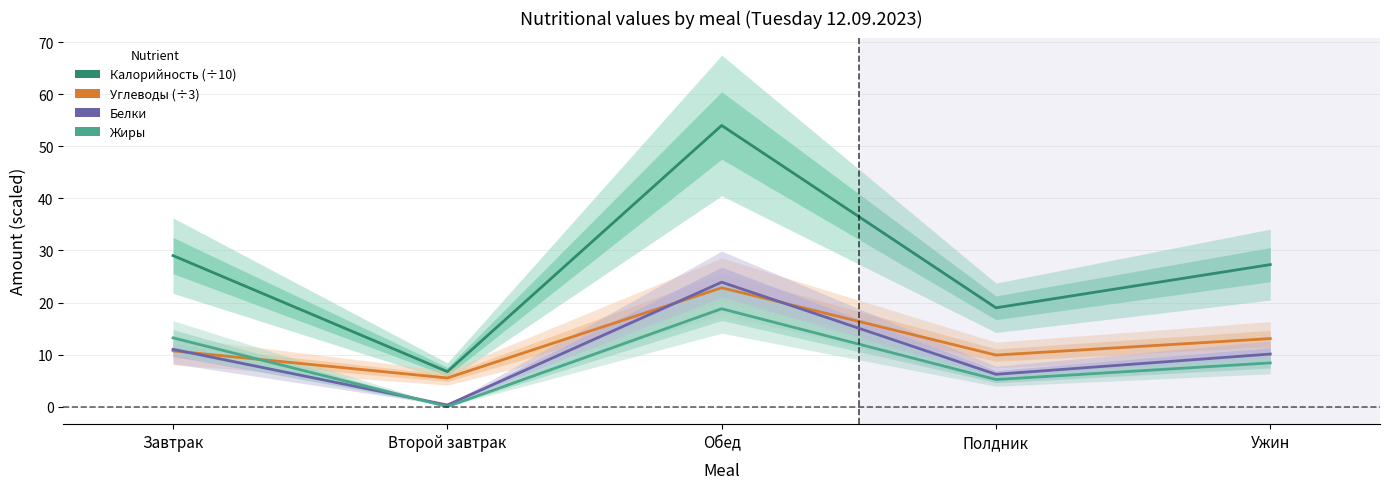

Which series has the largest total across all categories?

Калорийность (÷10)